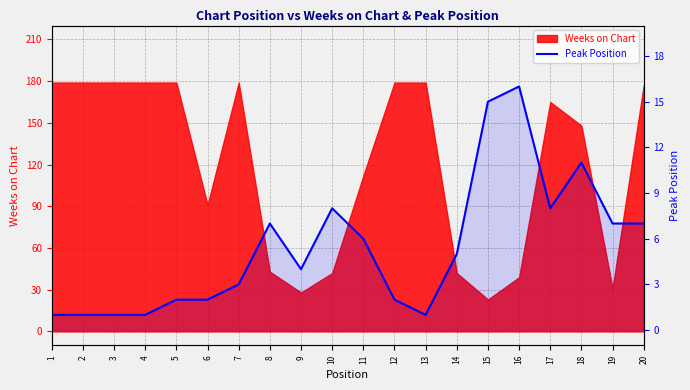

Count the number of categories in the chart.

20